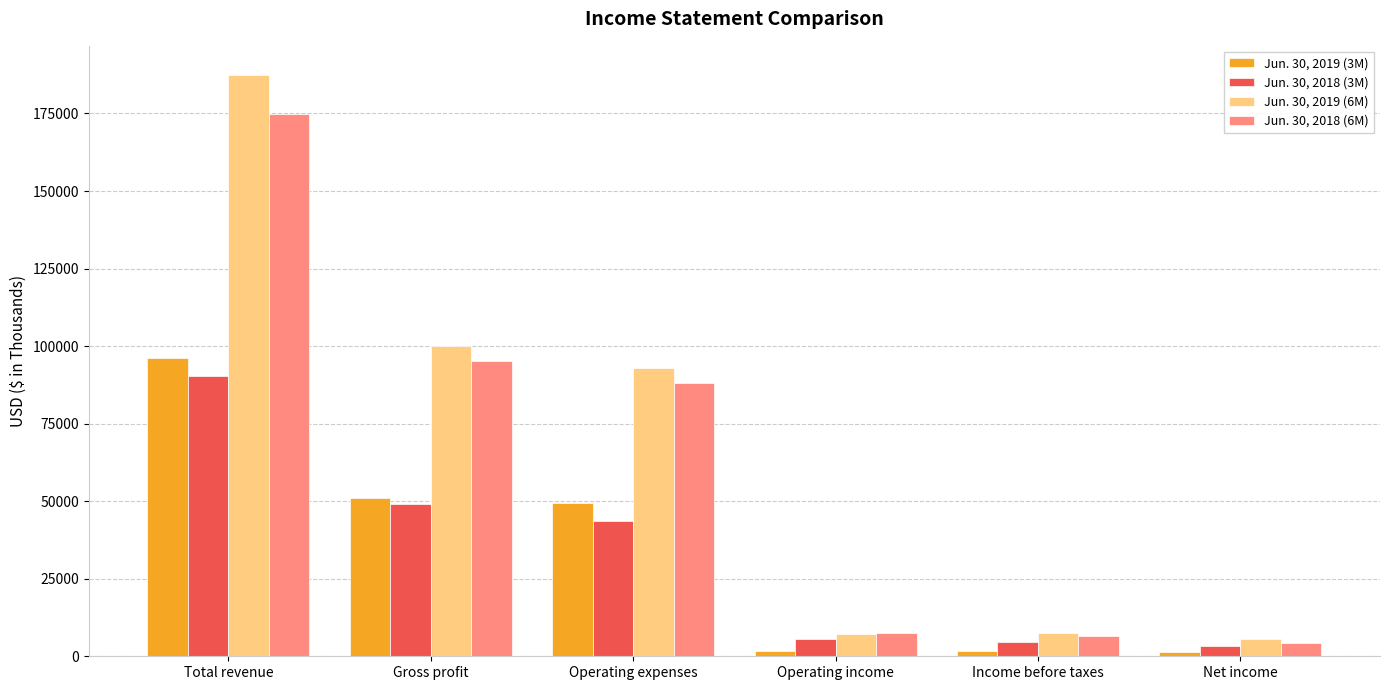

True or false: Jun. 30, 2018 (6M) has a value of 6397 at Income before taxes.

True